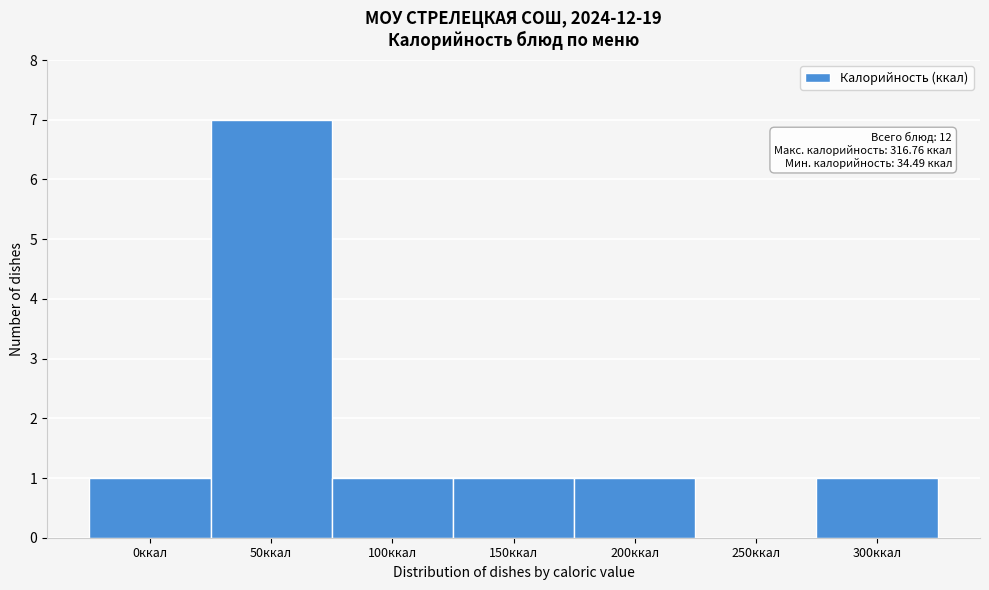

Reading right to left, transcribe all the data shown in this chart.

300ккал=1	250ккал=0	200ккал=1	150ккал=1	100ккал=1	50ккал=7	0ккал=1